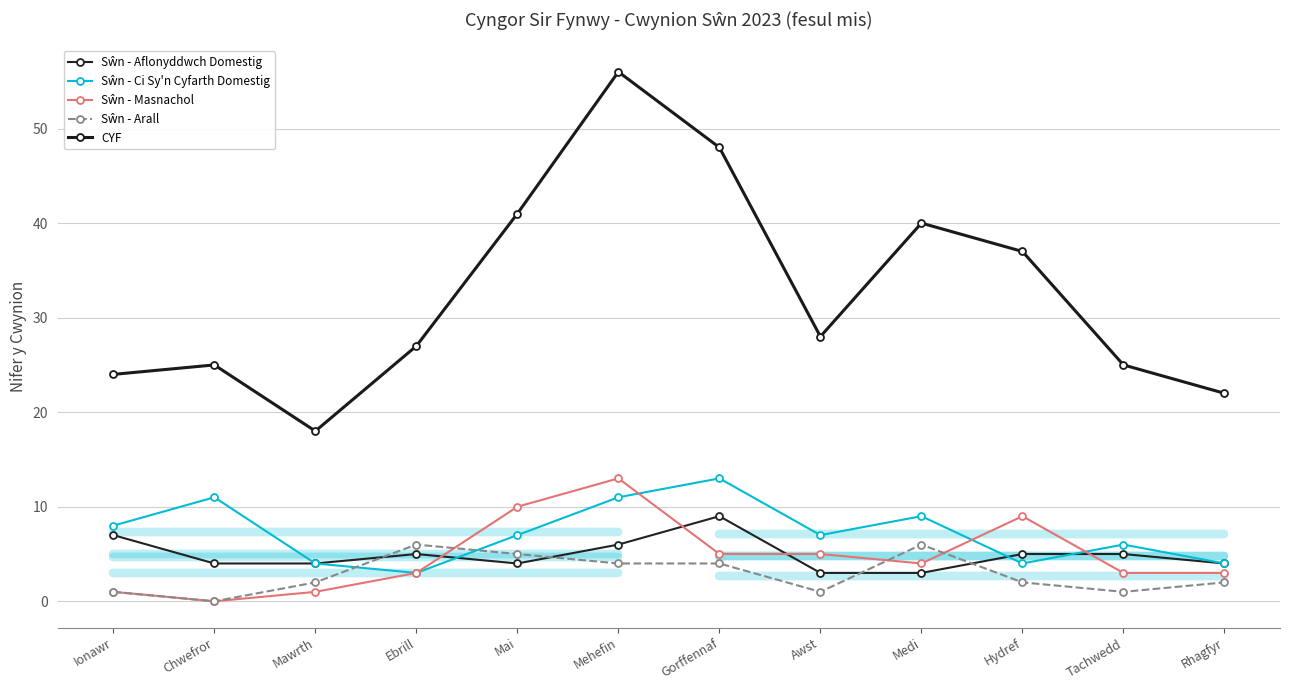

List the labels in order of Sŵn - Masnachol value, smallest first.

Chwefror, Ionawr, Mawrth, Ebrill, Tachwedd, Rhagfyr, Medi, Gorffennaf, Awst, Hydref, Mai, Mehefin